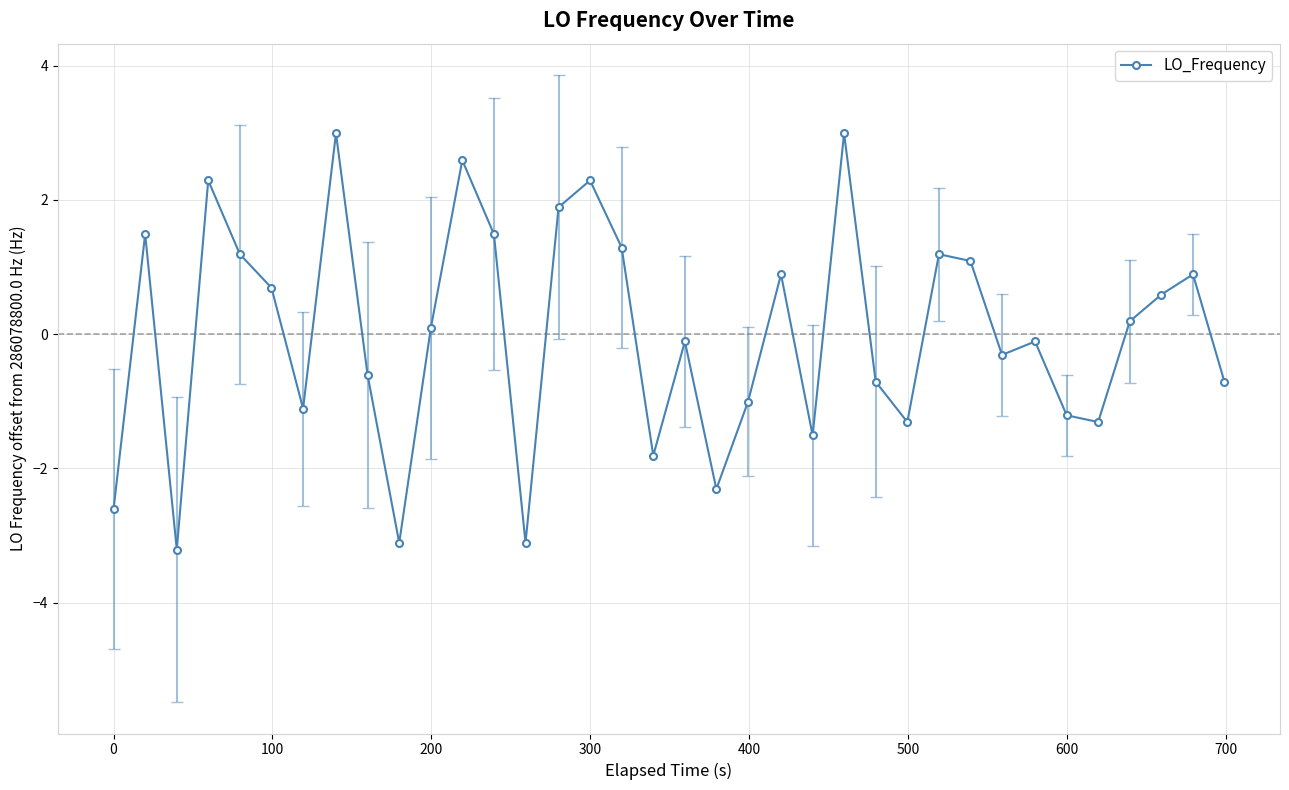

How many values are below zero?

18